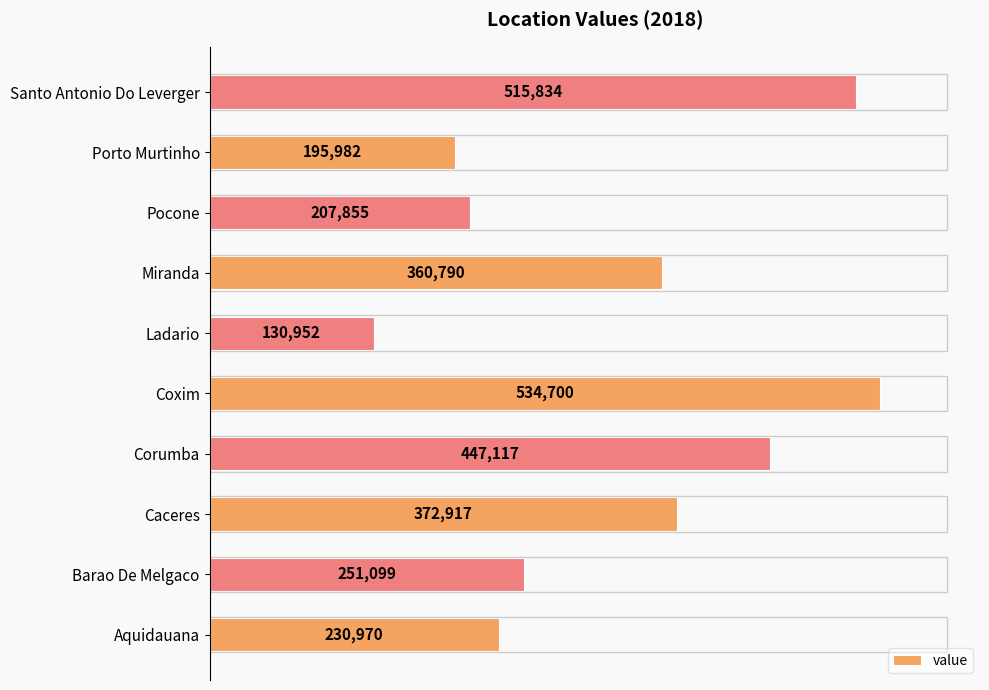

Which category has the highest value across all series?

Coxim